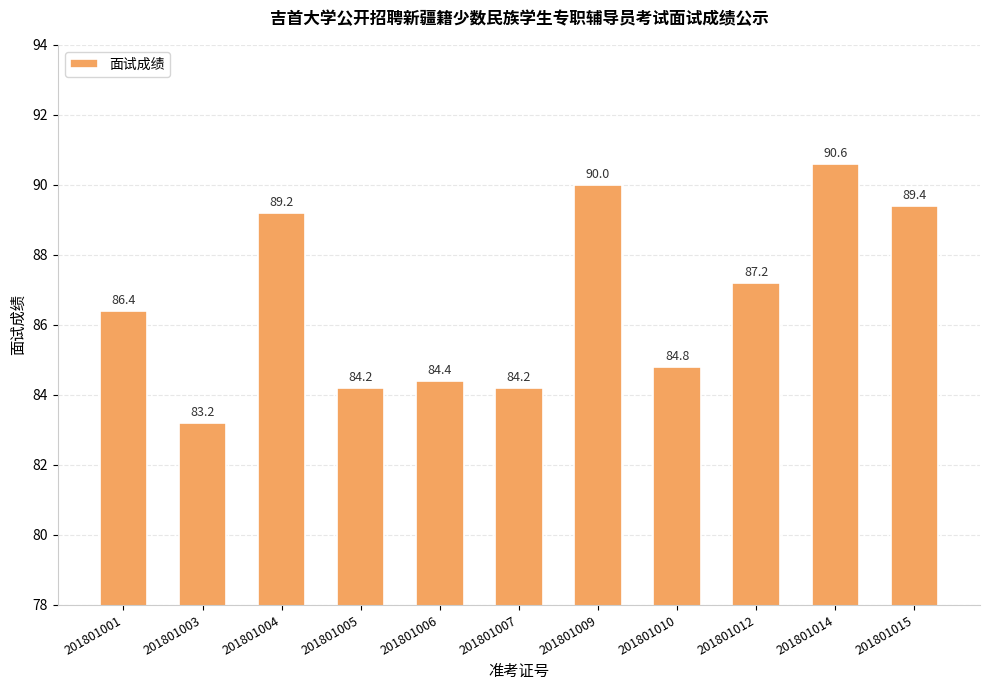

The chart shows a value of 87.2 at 201801012. True or false?

True